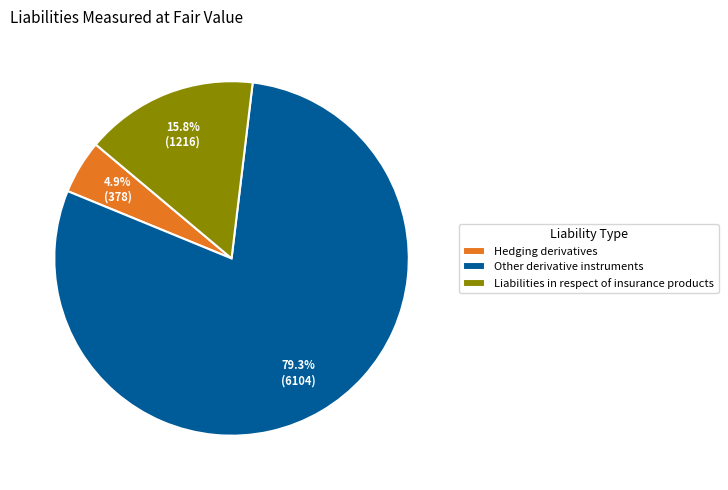

To the nearest percent, what portion does Liabilities in respect of insurance products represent?

16%